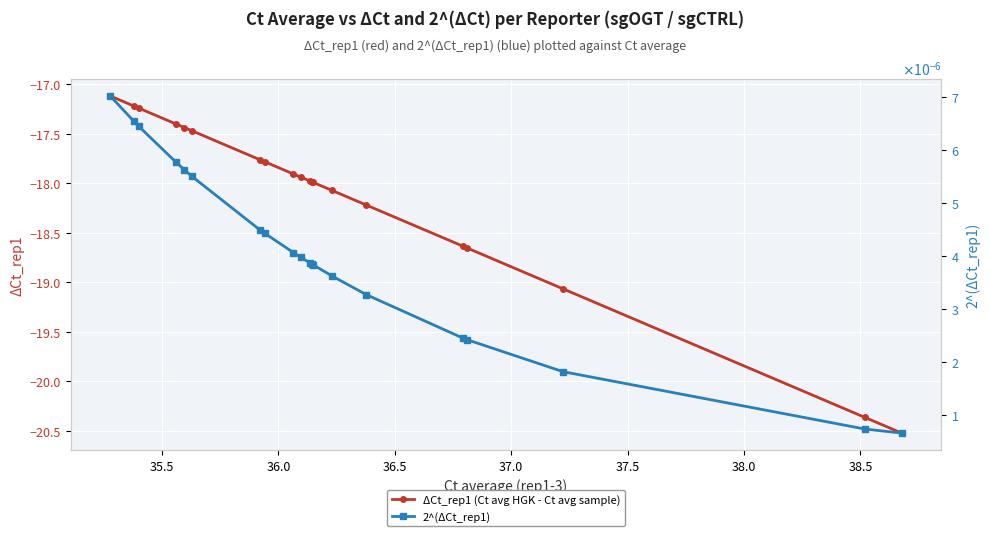

What is the value of the ΔCt_rep1 (Ct avg HGK - Ct avg sample) point at the 11th from the left?

-18.0